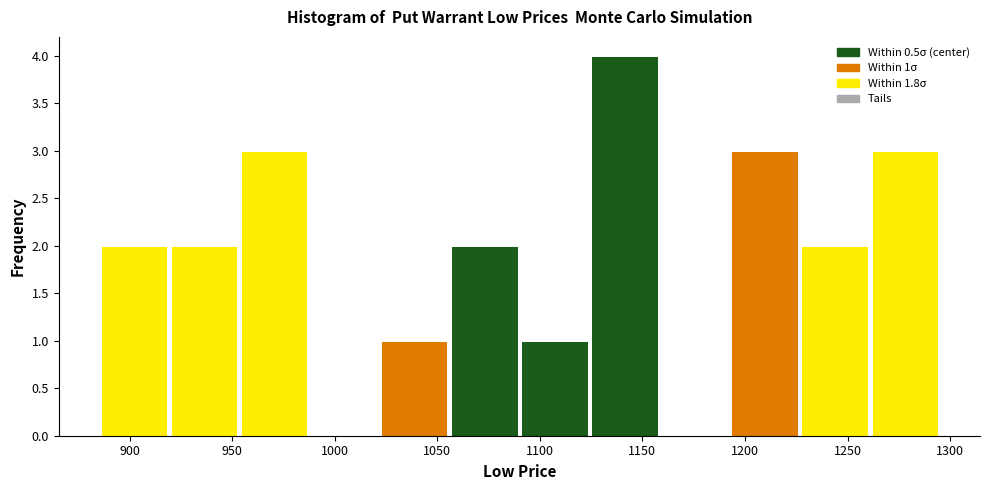

Over which range of the x-axis is the bar tallest?

1125 to 1160